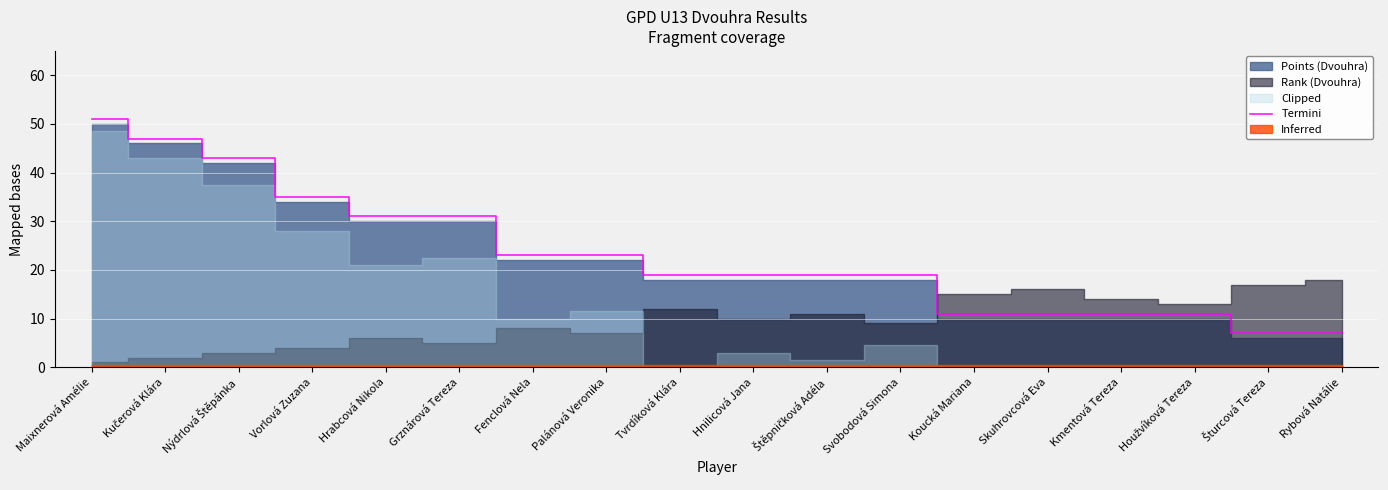

What is the minimum value for Termini?

7